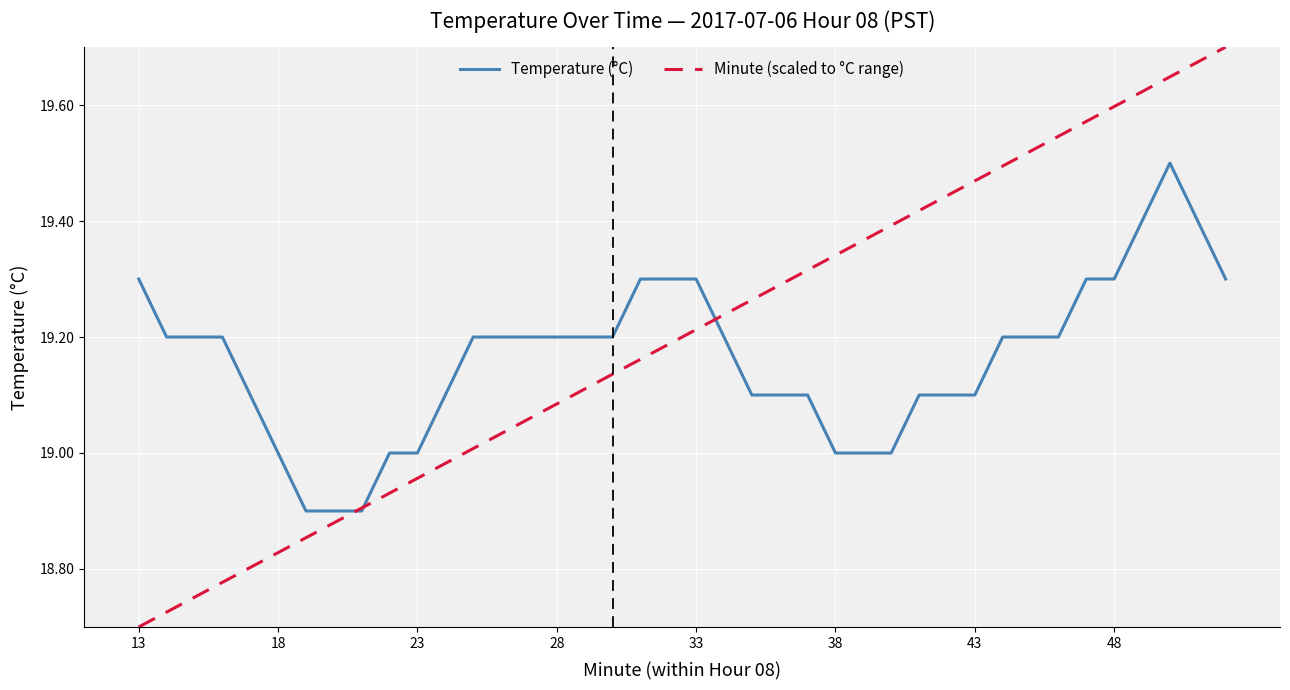

True or false: Temperature (°C) and Minute (scaled to °C range) intersect in this chart.

True